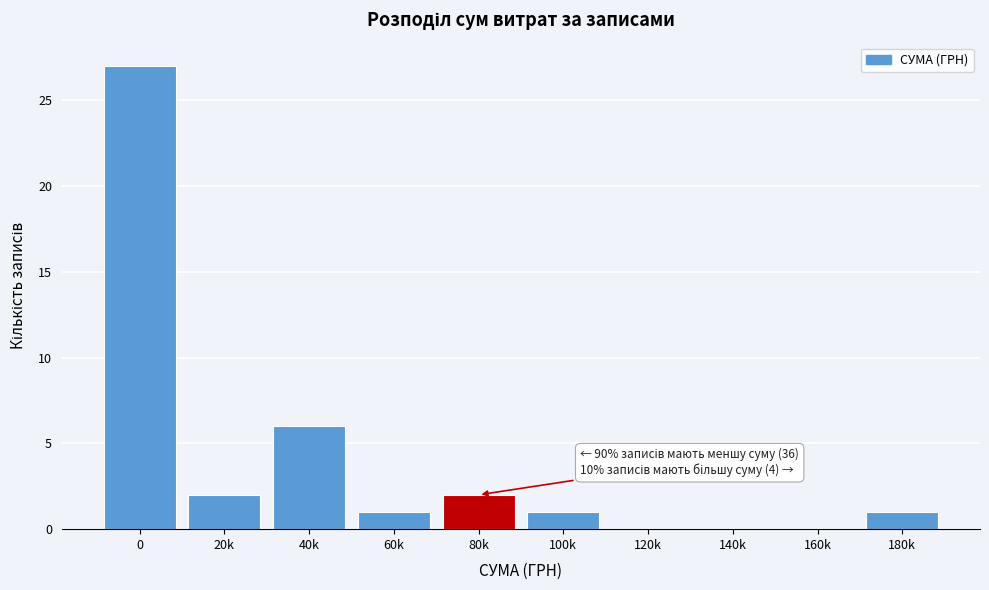

Reading left to right, what are all the values shown in this chart?

0=27	20k=2	40k=6	60k=1	80k=2	100k=1	120k=0	140k=0	160k=0	180k=1